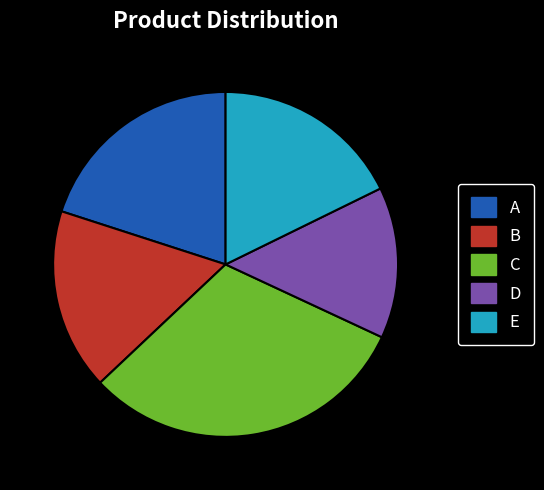

Rank the categories by value from highest to lowest.

C, A, E, B, D